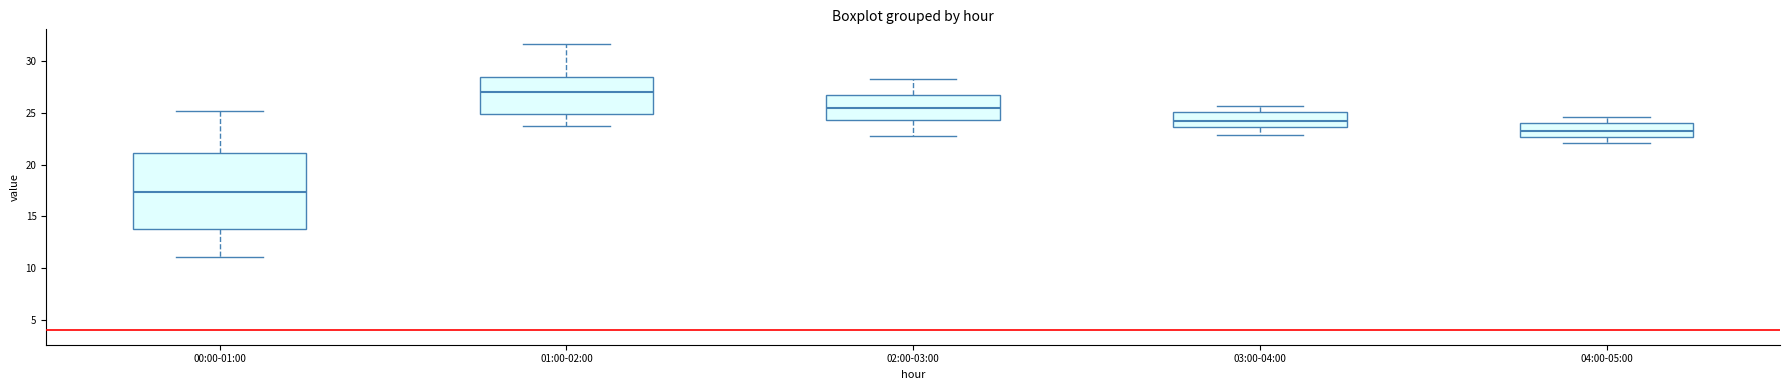

Reading left to right, read every box against the y-axis: the position of its median line, the range the box covers, and the ends of its whiskers. The values are not printed on the chart, so give them approximately, as read against the axis.

00:00-01:00: median 17.5, box 14.0 to 21.0, whiskers 11.0 to 25.0
01:00-02:00: median 27.0, box 25.0 to 28.5, whiskers 23.5 to 31.5
02:00-03:00: median 25.5, box 24.5 to 26.5, whiskers 23.0 to 28.5
03:00-04:00: median 24.0, box 23.5 to 25.0, whiskers 23.0 to 25.5
04:00-05:00: median 23.0, box 22.5 to 24.0, whiskers 22.0 to 24.5